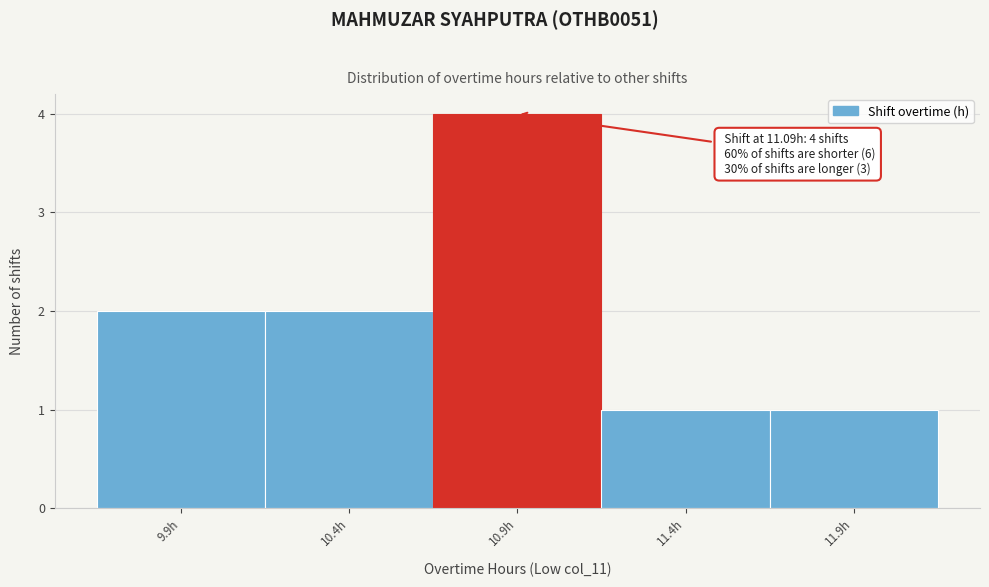

Reading right to left, what are all the values shown in this chart?

1	1	4	2	2